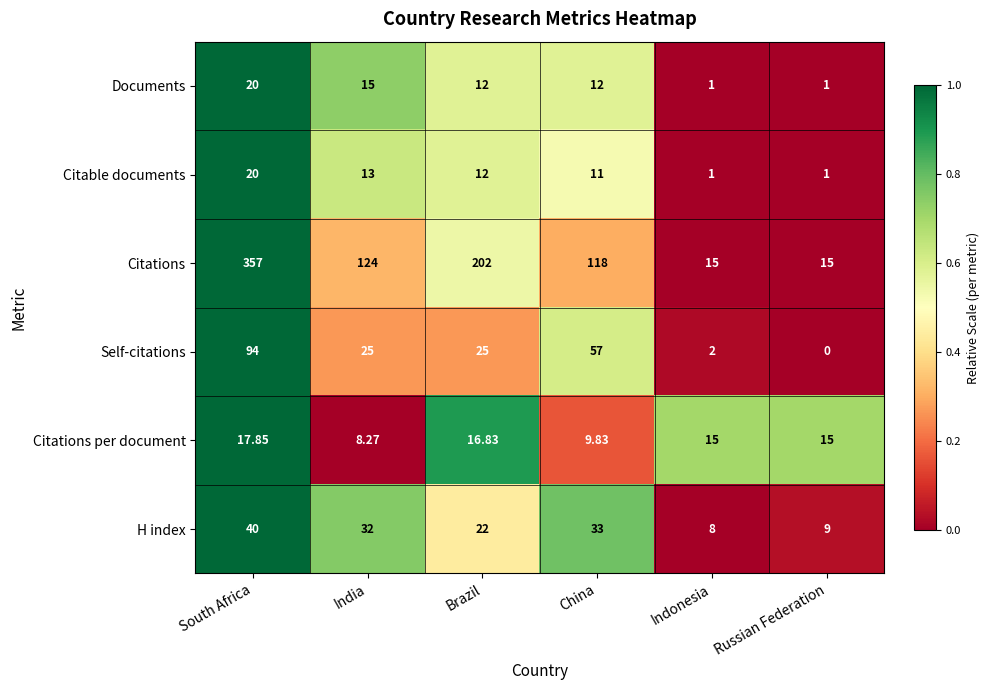

Which series has the largest total across all categories?

Citations